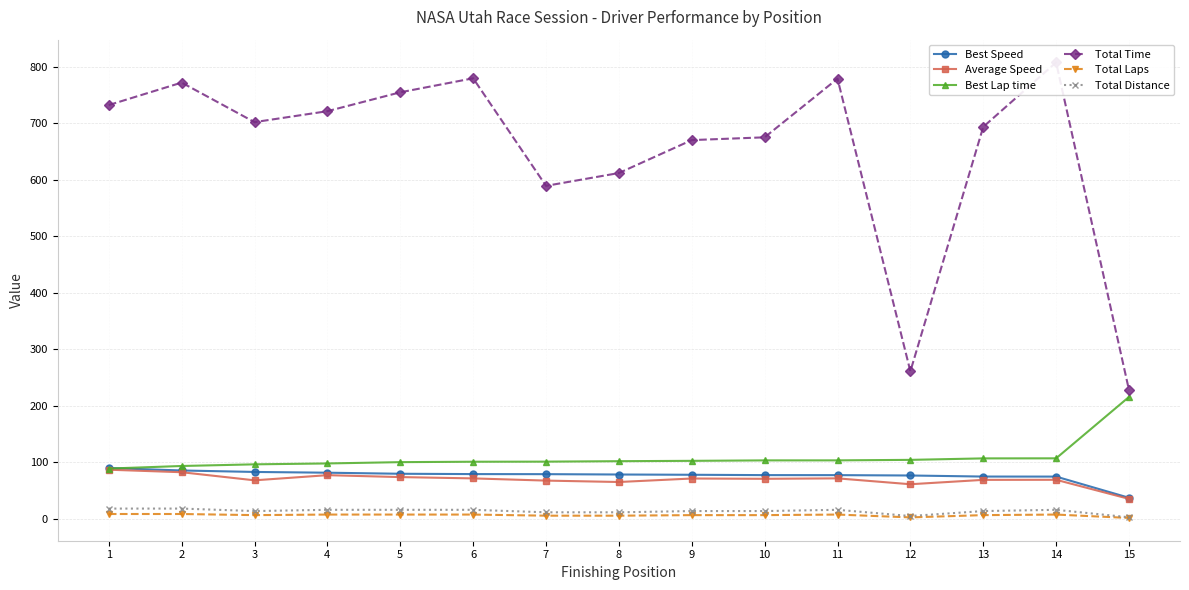

What is the minimum value for Best Speed?

36.8